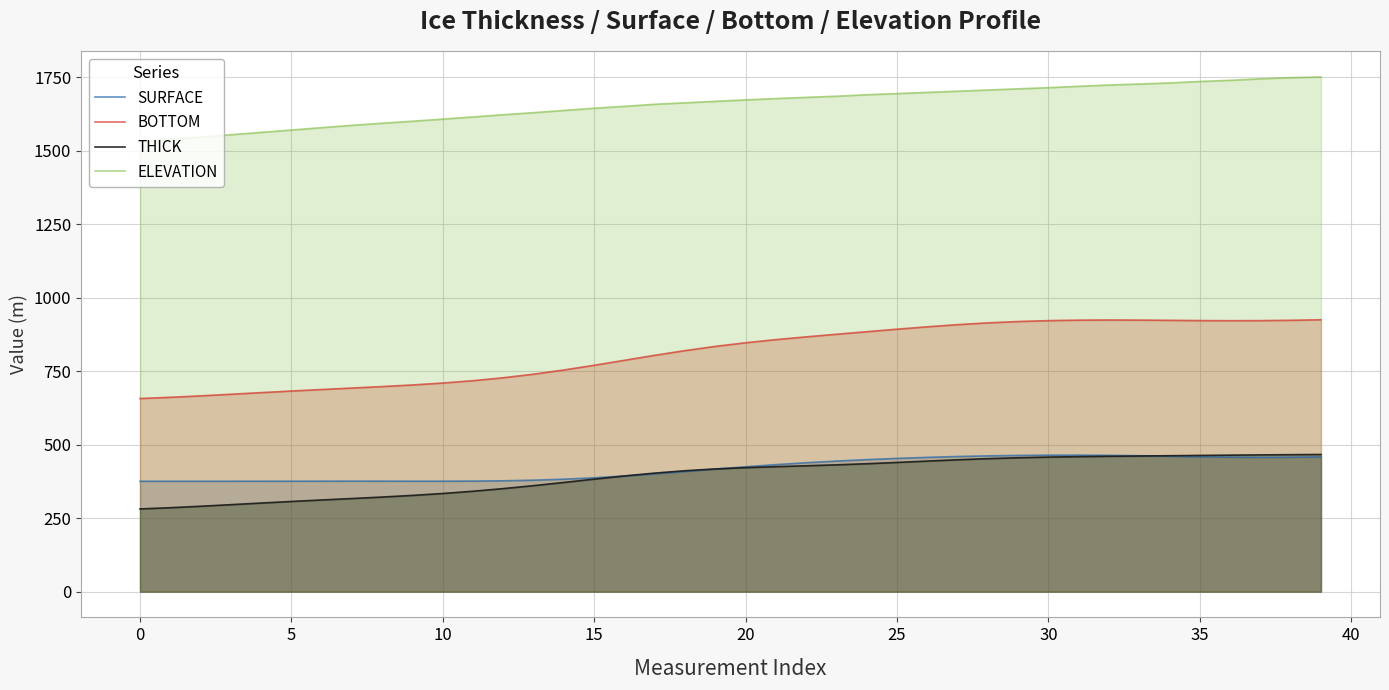

At which label is BOTTOM closest to 791?

16